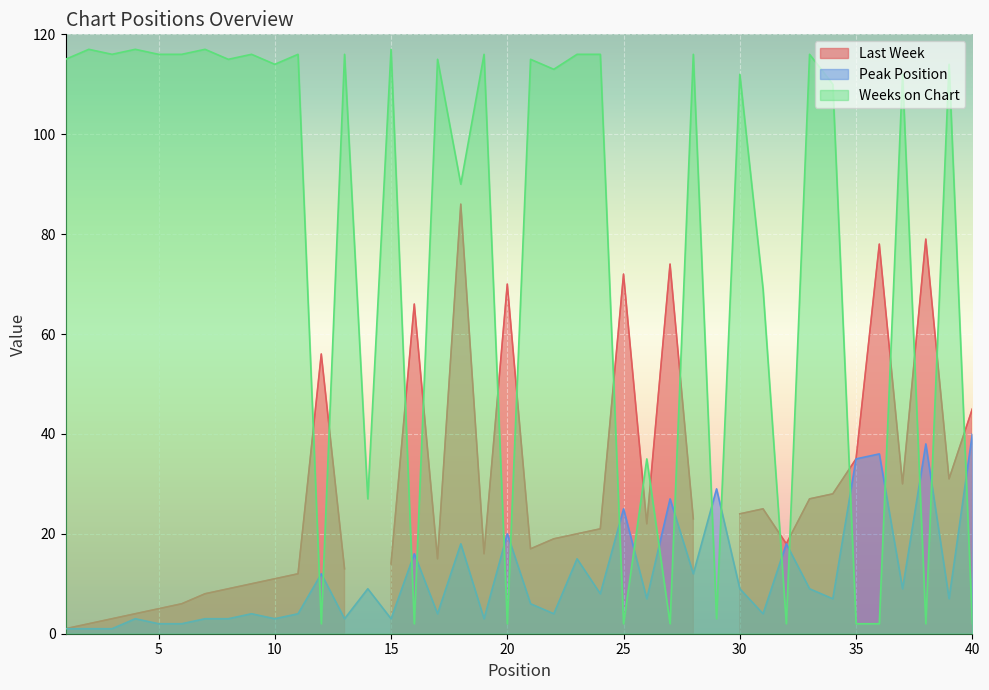

In Weeks on Chart, how many points are higher than both neighbors (excluding endpoints)?

16